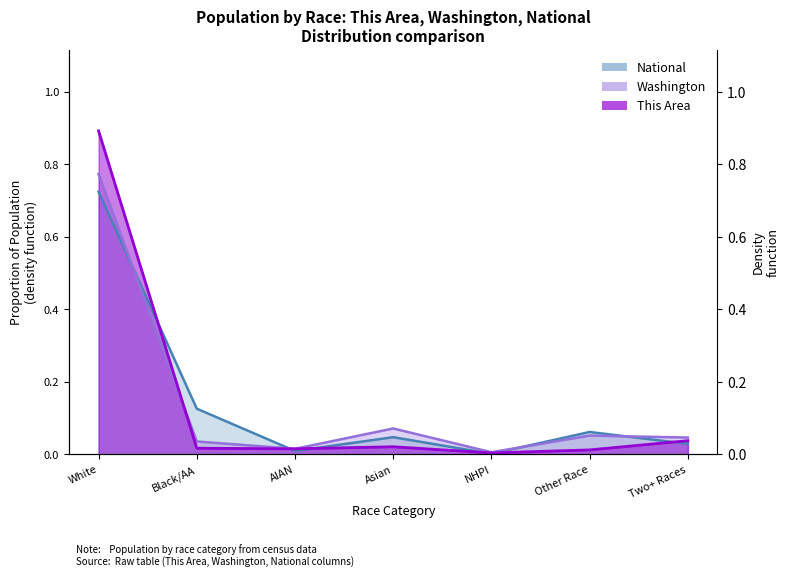

True or false: National and This Area intersect in this chart.

True